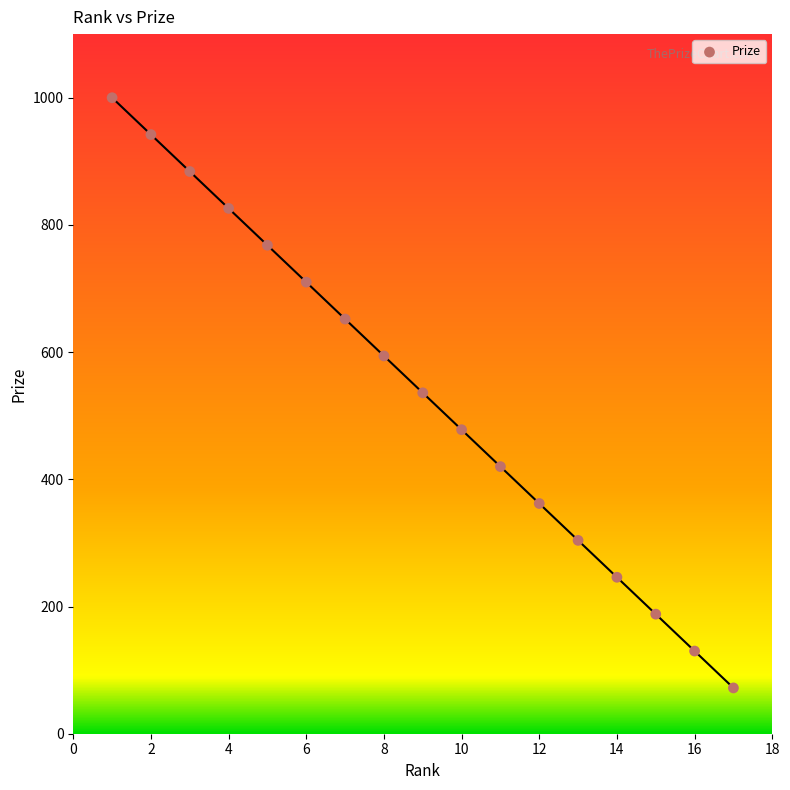

What is the range of Y values (max minus min)?

928